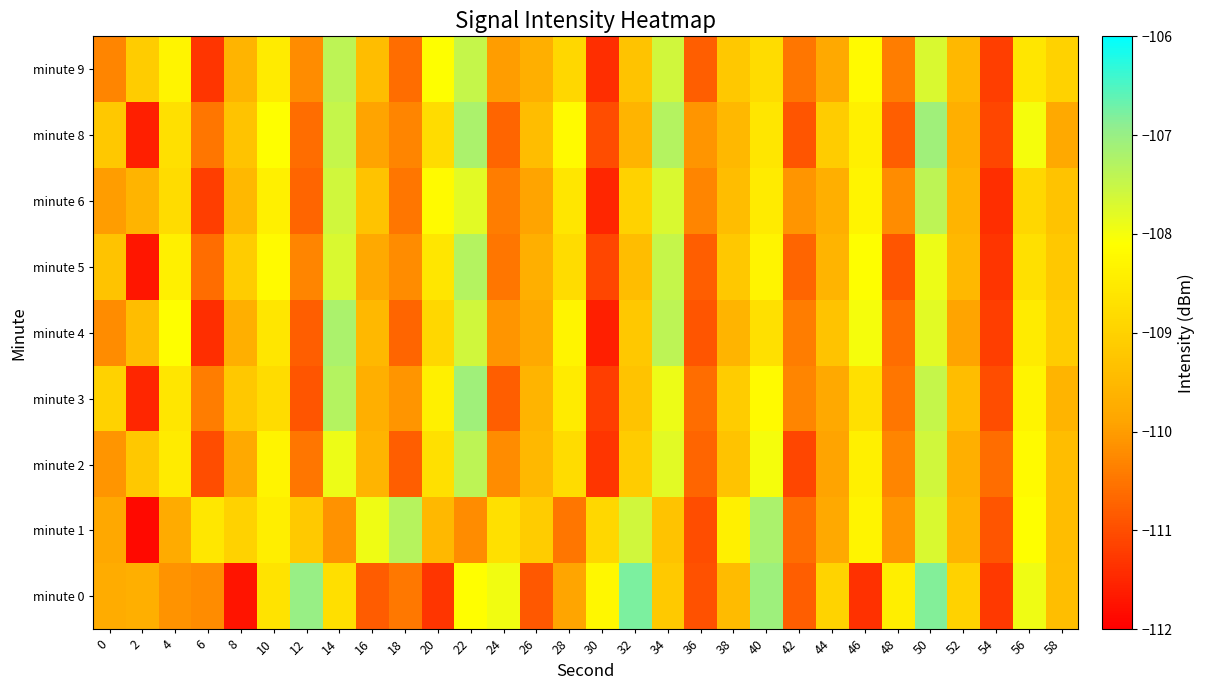

What is the total value across all series at 12?

-990.2